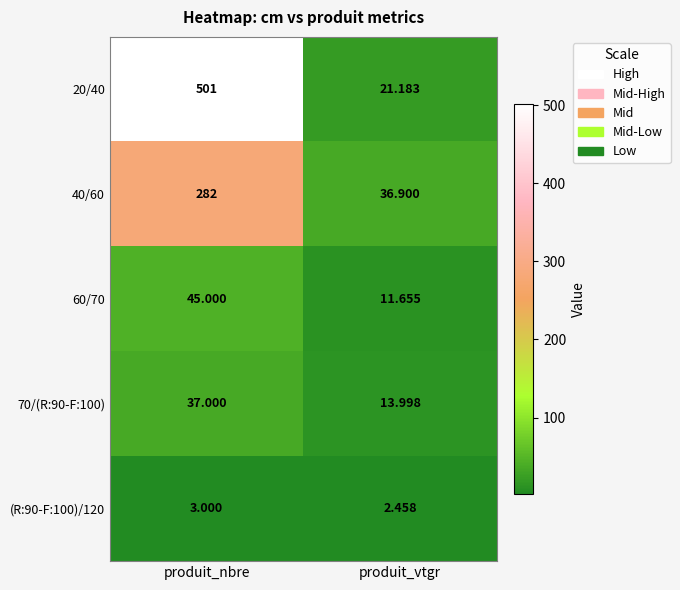

Which label corresponds to the largest value in the chart?

produit_nbre